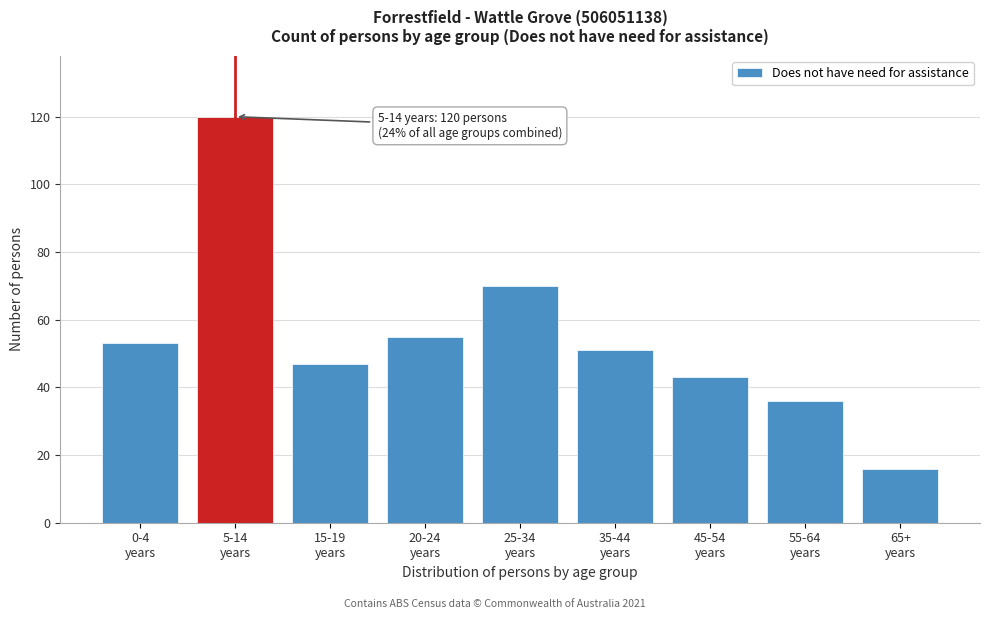

Reading right to left, what are all the values shown in this chart?

16	36	43	51	70	55	47	120	53